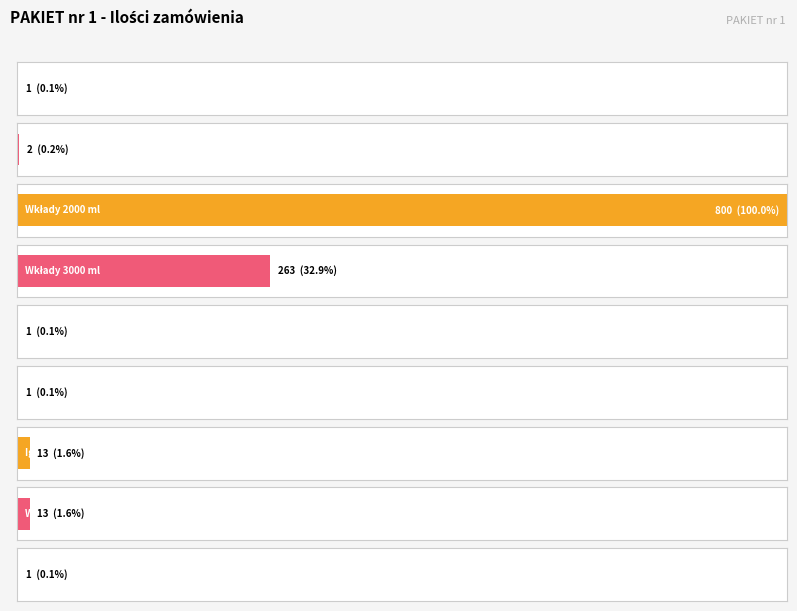

Reading left to right, transcribe all the data shown in this chart.

Pojemnik 3000 ml=1	Pojemnik 2000 ml=2	Wkłady 2000 ml=800	Wkłady 3000 ml=263	Uchwyt mocujący=1	Dren medyczny=1	Igła do szpiku=13	Woreczki Endo-Bag=13	Preparat optyki=1